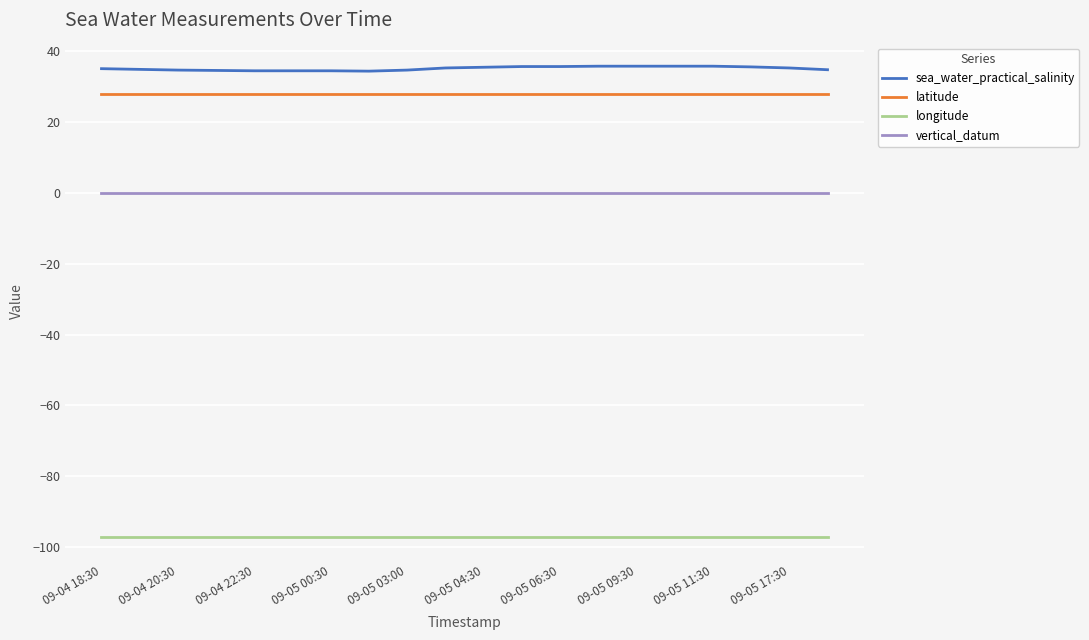

True or false: latitude and vertical_datum cross at least once.

False